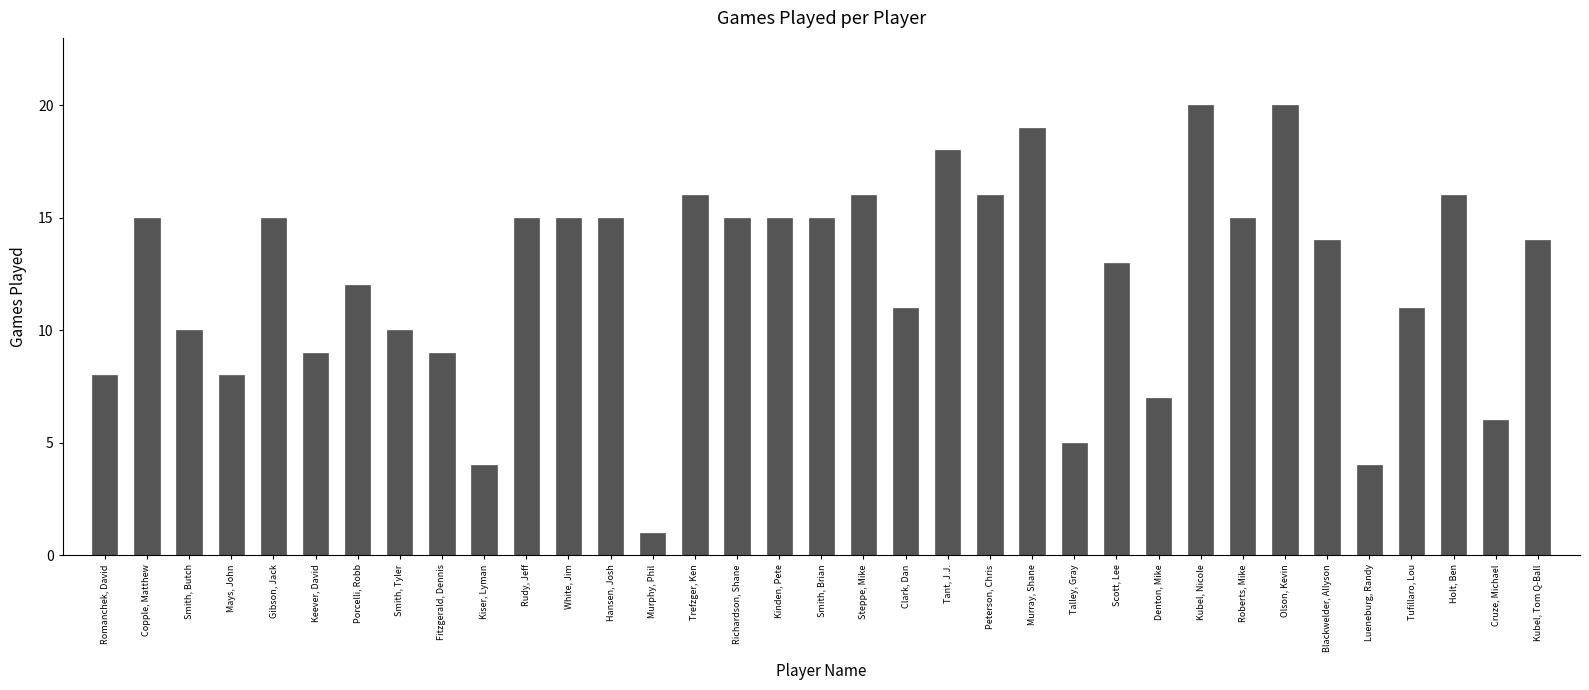

What is the sum of the values at Murphy, Phil and Kubel, Tom Q-Ball?

15